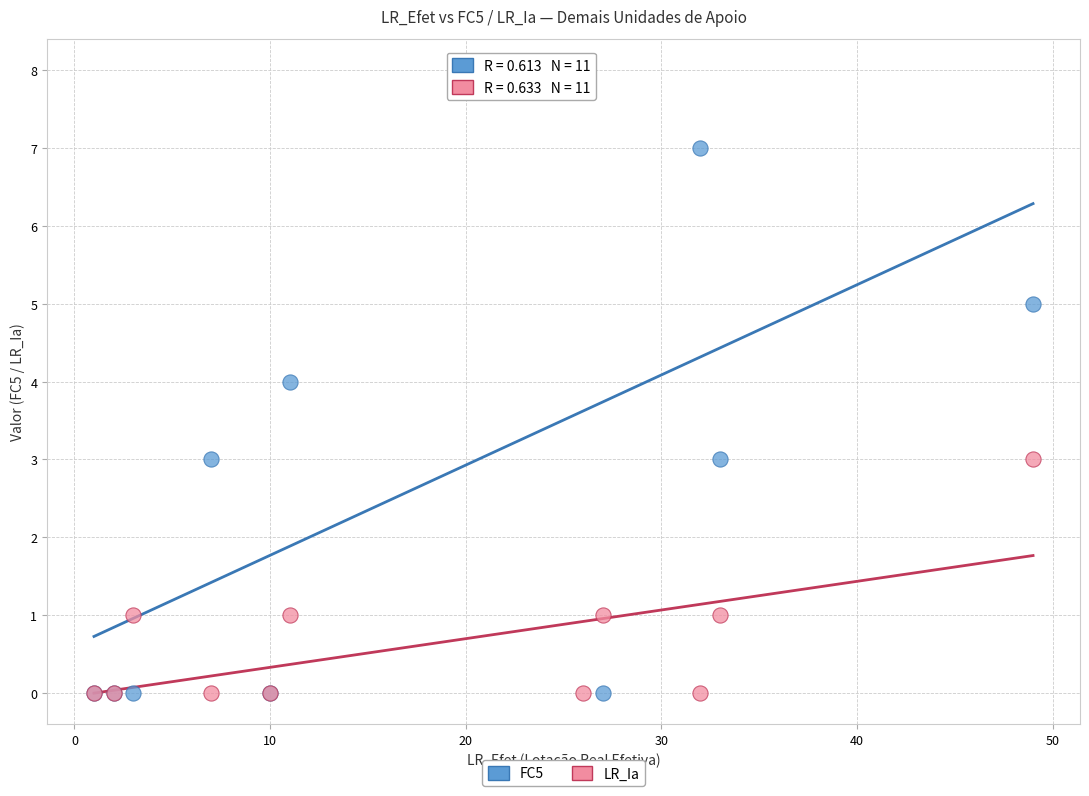

Which series has the largest Y range (max minus min)?

FC5